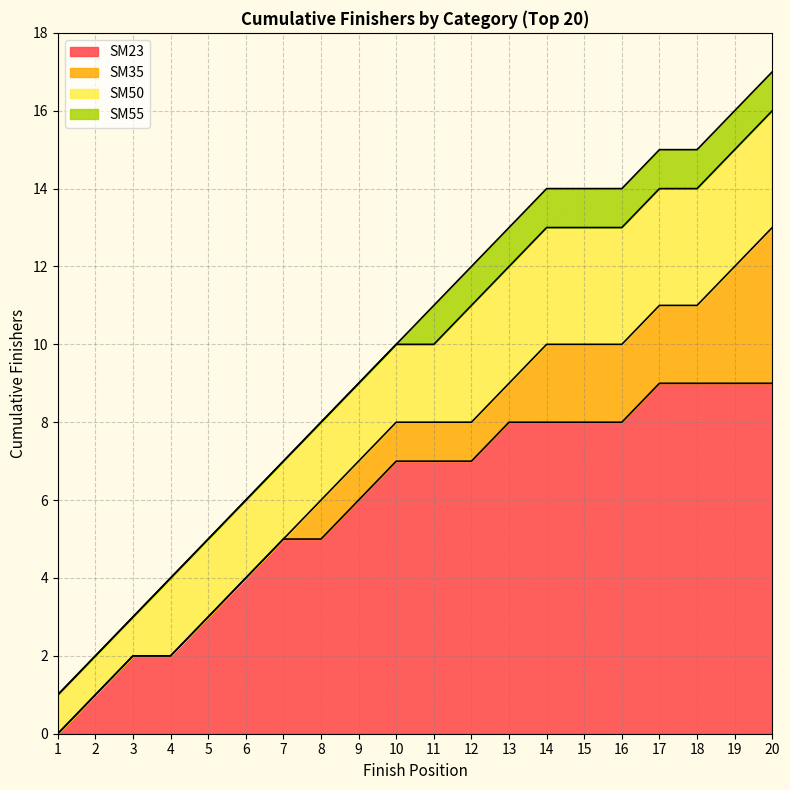

Which has a higher value, 5 or 2?

5